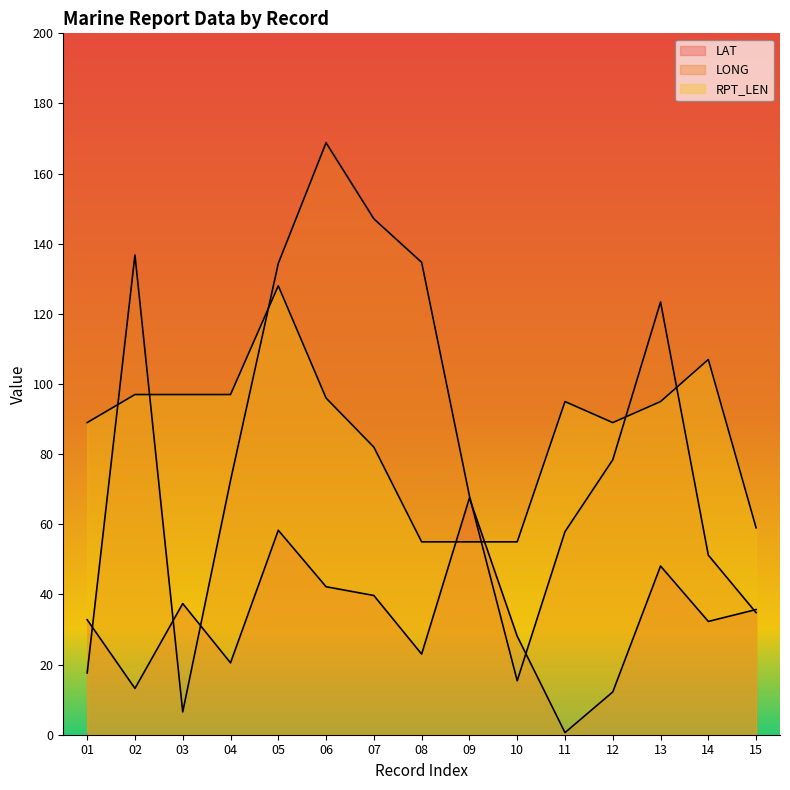

At which category does LONG reach its first local peak?

02